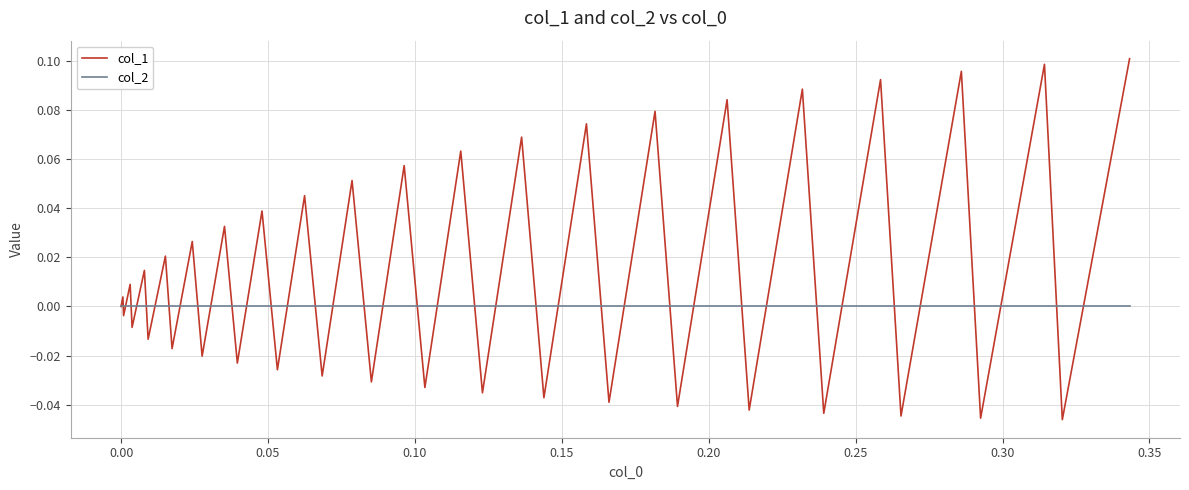

Is this an area chart (filled region under the line)?

No